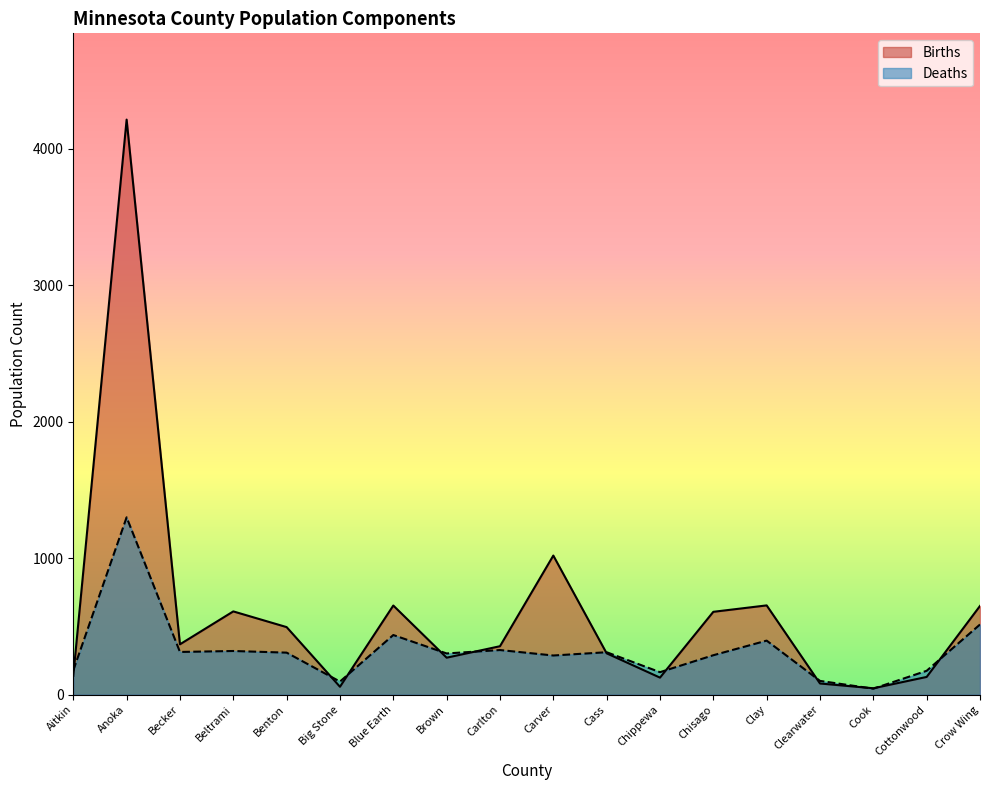

At Big Stone, list the series in order from smallest to largest.

Births, Deaths